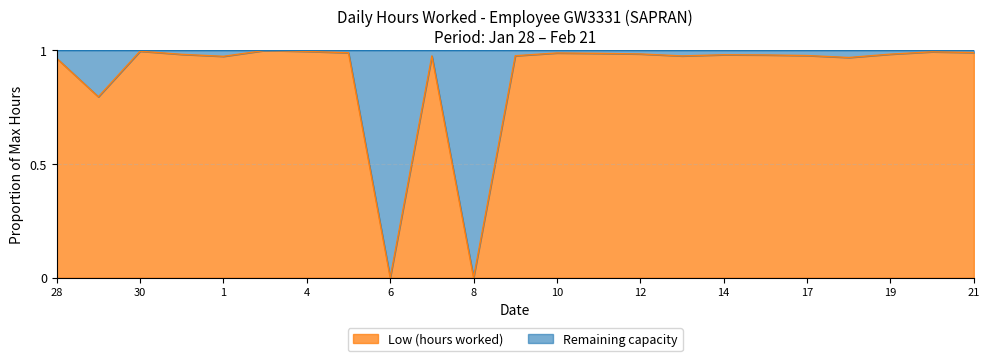

The chart shows a value of 1.0 at 9. True or false?

True